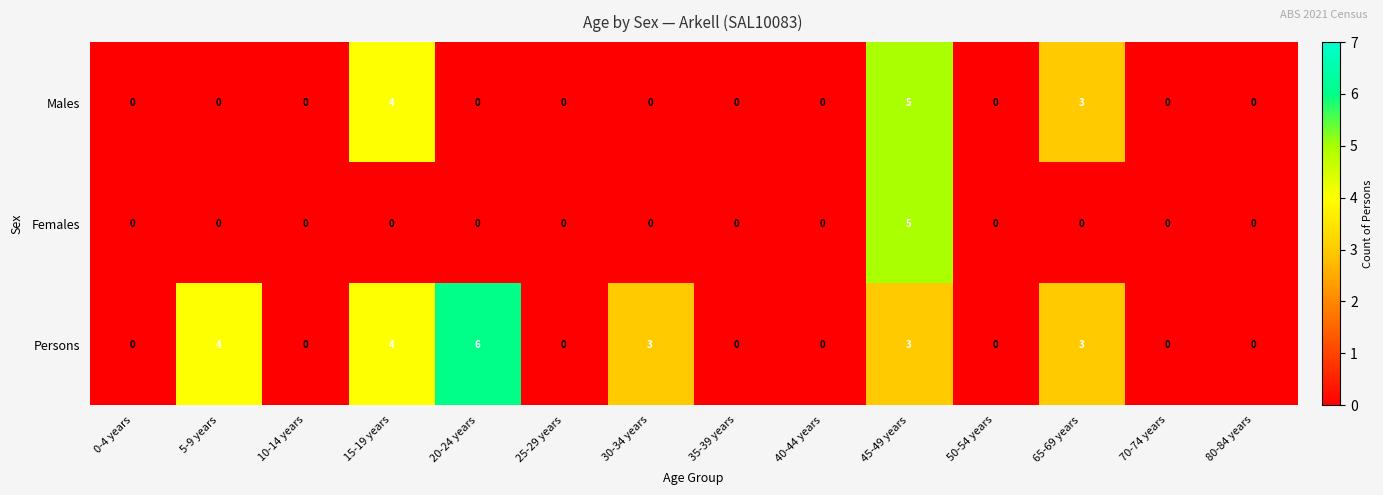

The Females series shows 8 at 45-49 years. True or false?

False